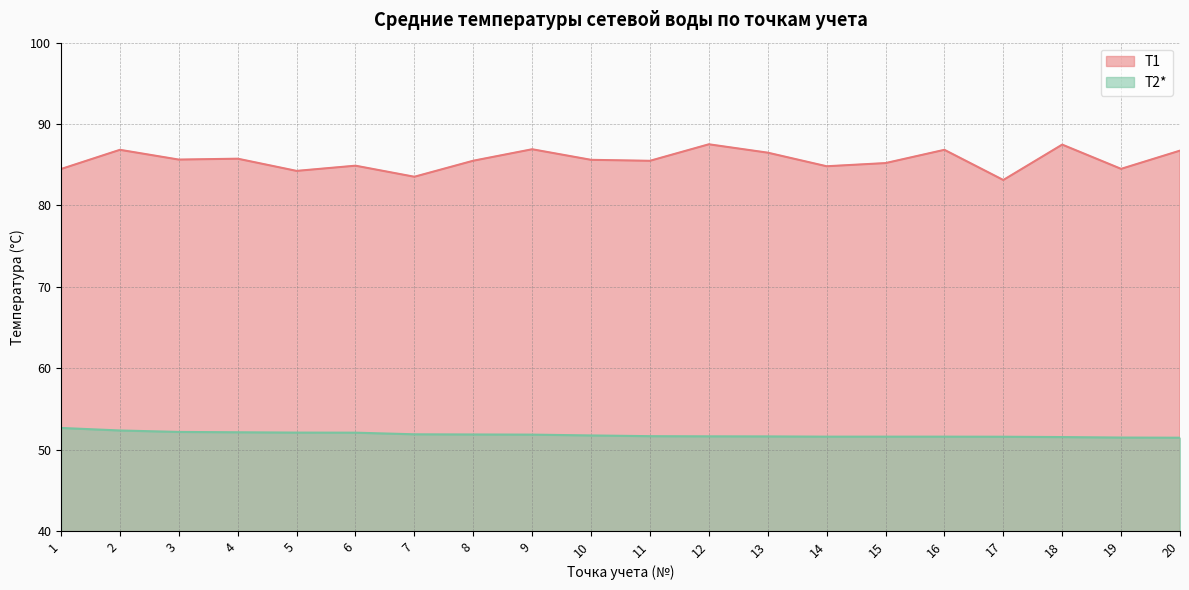

True or false: T1 and T2* cross at least once.

False